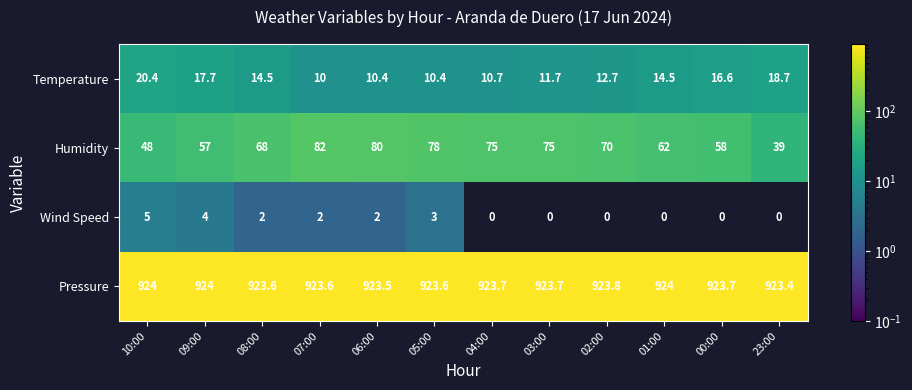

What is the sum of all Wind Speed values?

18.0